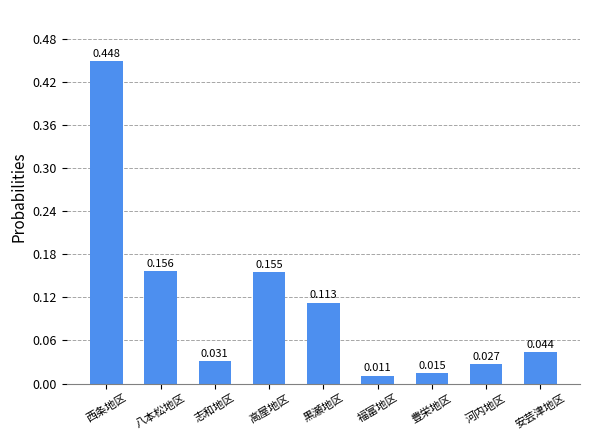

What is the change in value from 八本松地区 to 河内地区?

-0.1